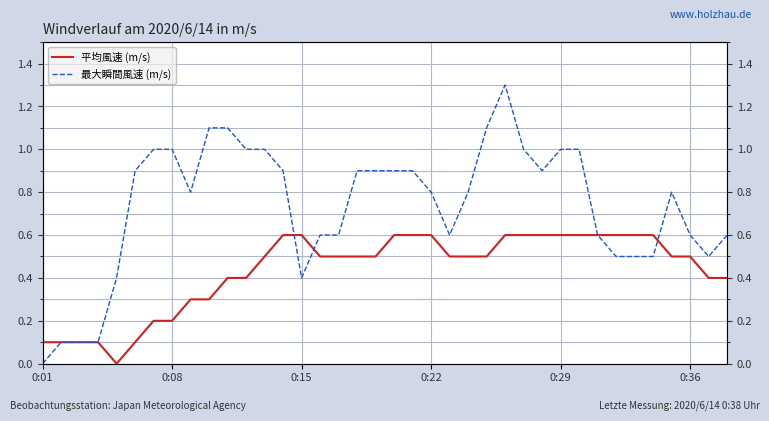

What is the value of the 最大瞬間風速 (m/s) point at the 15th from the left?

0.4